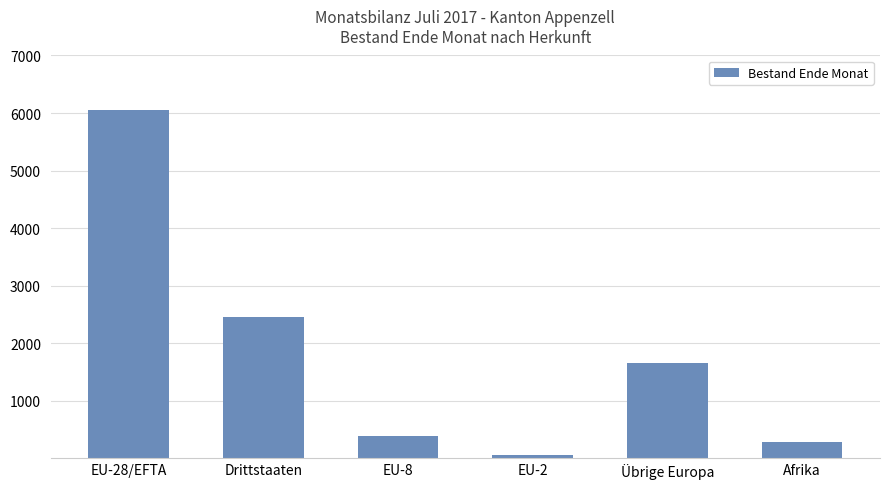

Reading right to left, extract all data points from this chart.

Afrika=273	Übrige Europa=1662	EU-2=63	EU-8=379	Drittstaaten=2448	EU-28/EFTA=6057